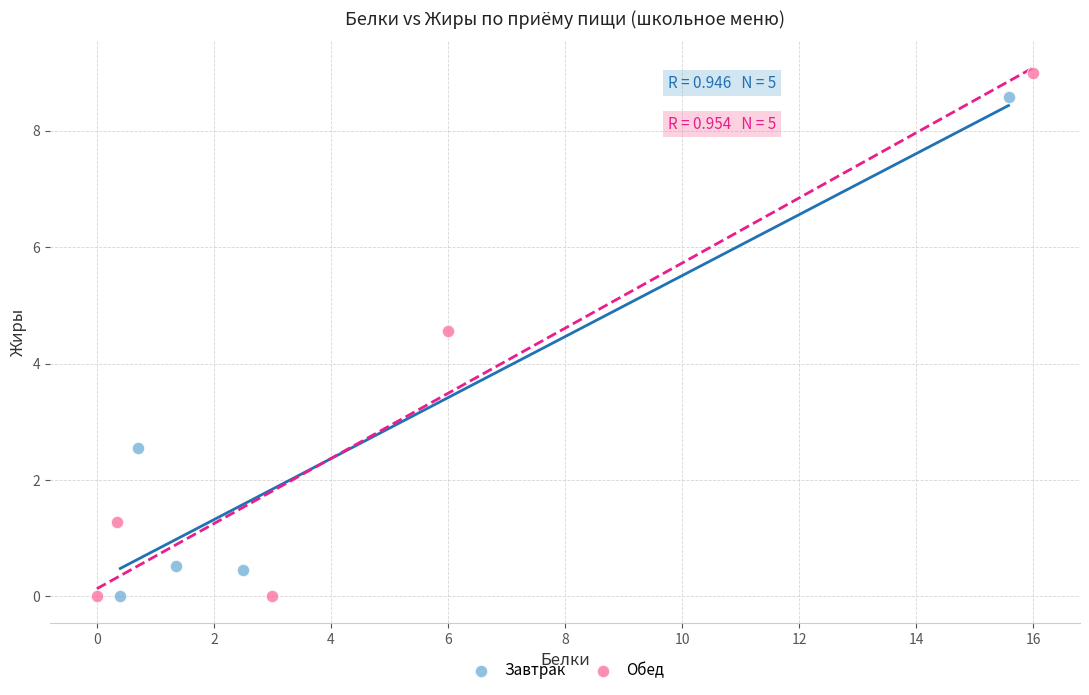

Which series has the largest Y range (max minus min)?

Обед